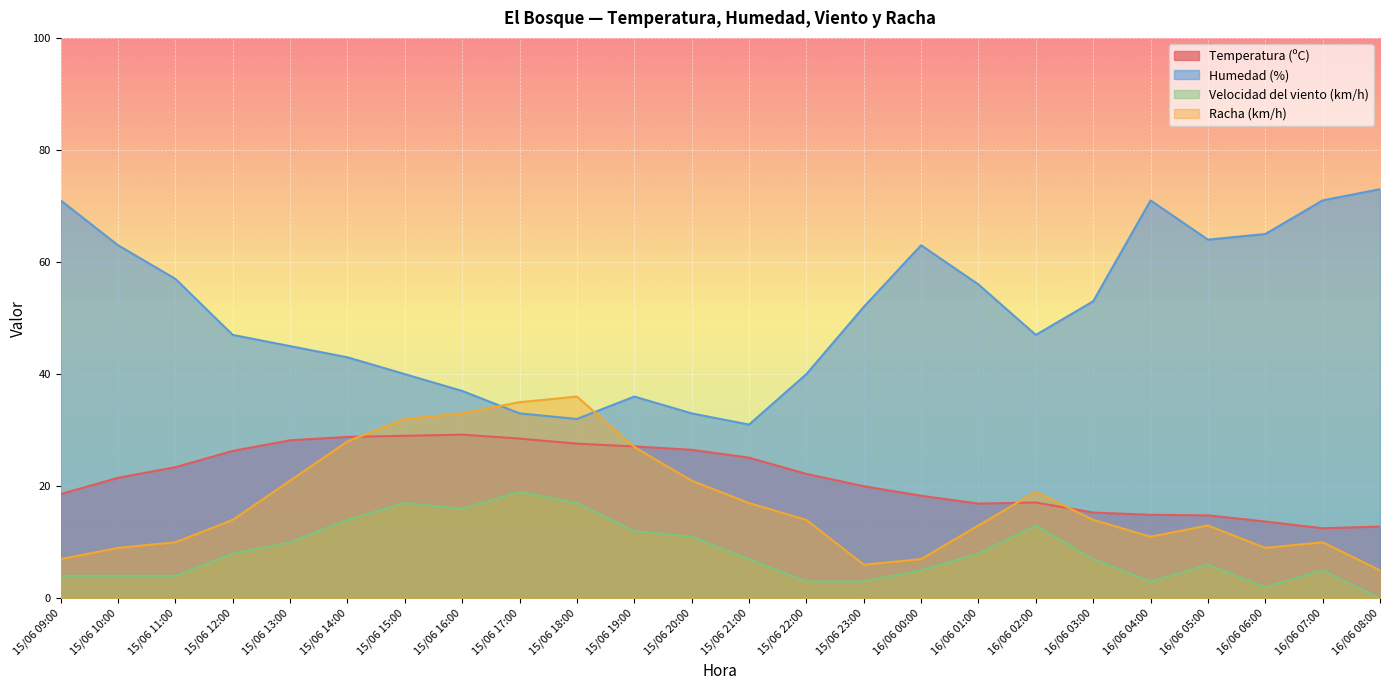

At which label does Velocidad del viento (km/h) reach its peak?

15/06 17:00